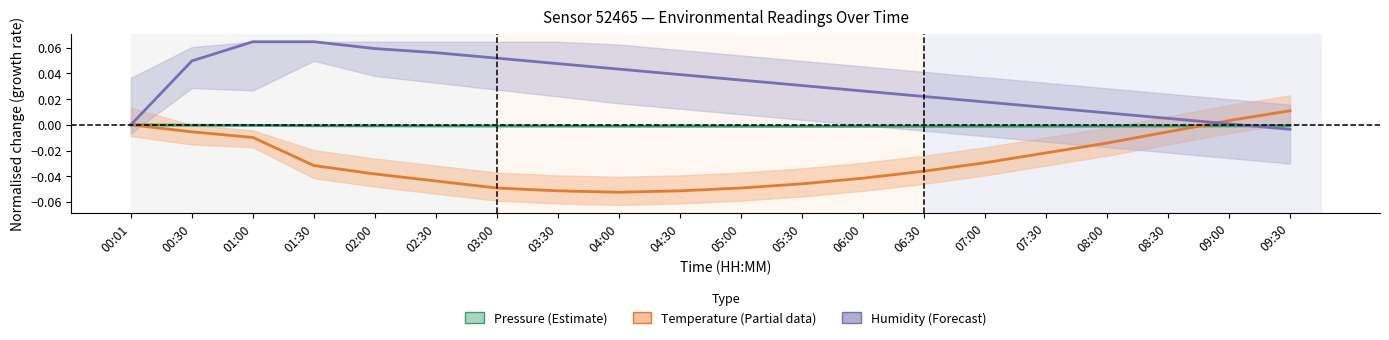

After their last crossing, which series has the higher values: Humidity (Forecast) or Pressure (Estimate)?

Pressure (Estimate)